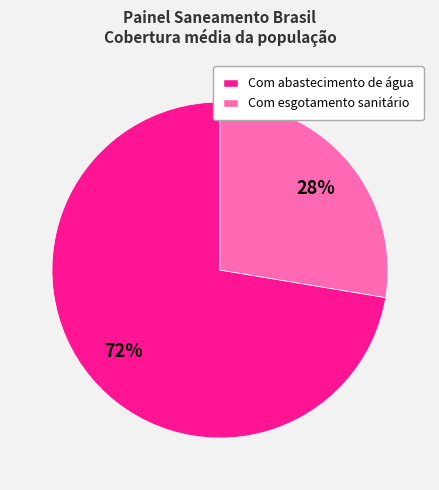

Count the number of slices in the pie.

2